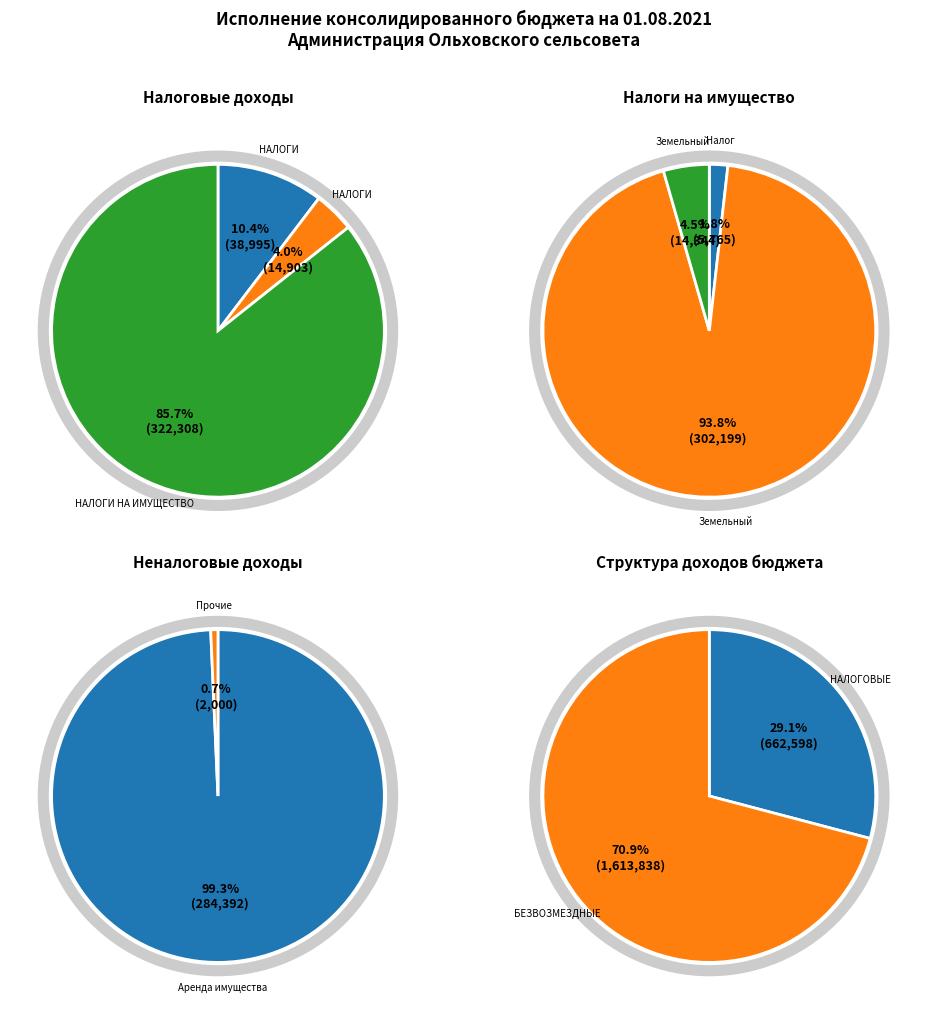

What is the change in value from НАЛОГОВЫЕ И НЕНАЛОГОВЫЕ ДОХОДЫ to ПРОЧИЕ НЕНАЛОГОВЫЕ ДОХОДЫ?

-660597.7